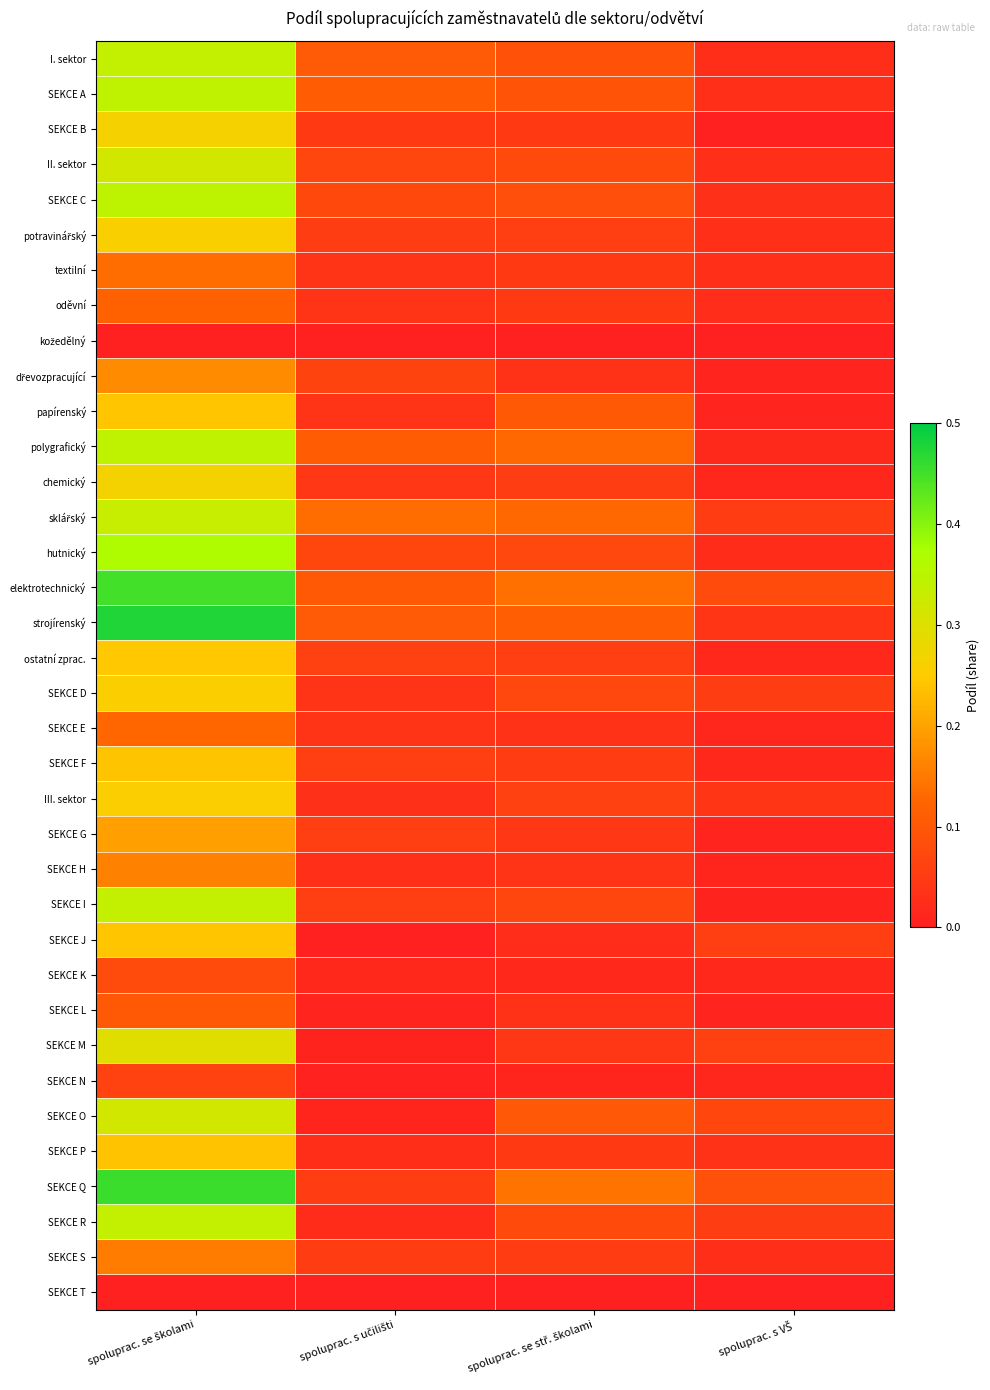

Which series has the widest spread of values?

strojírenský